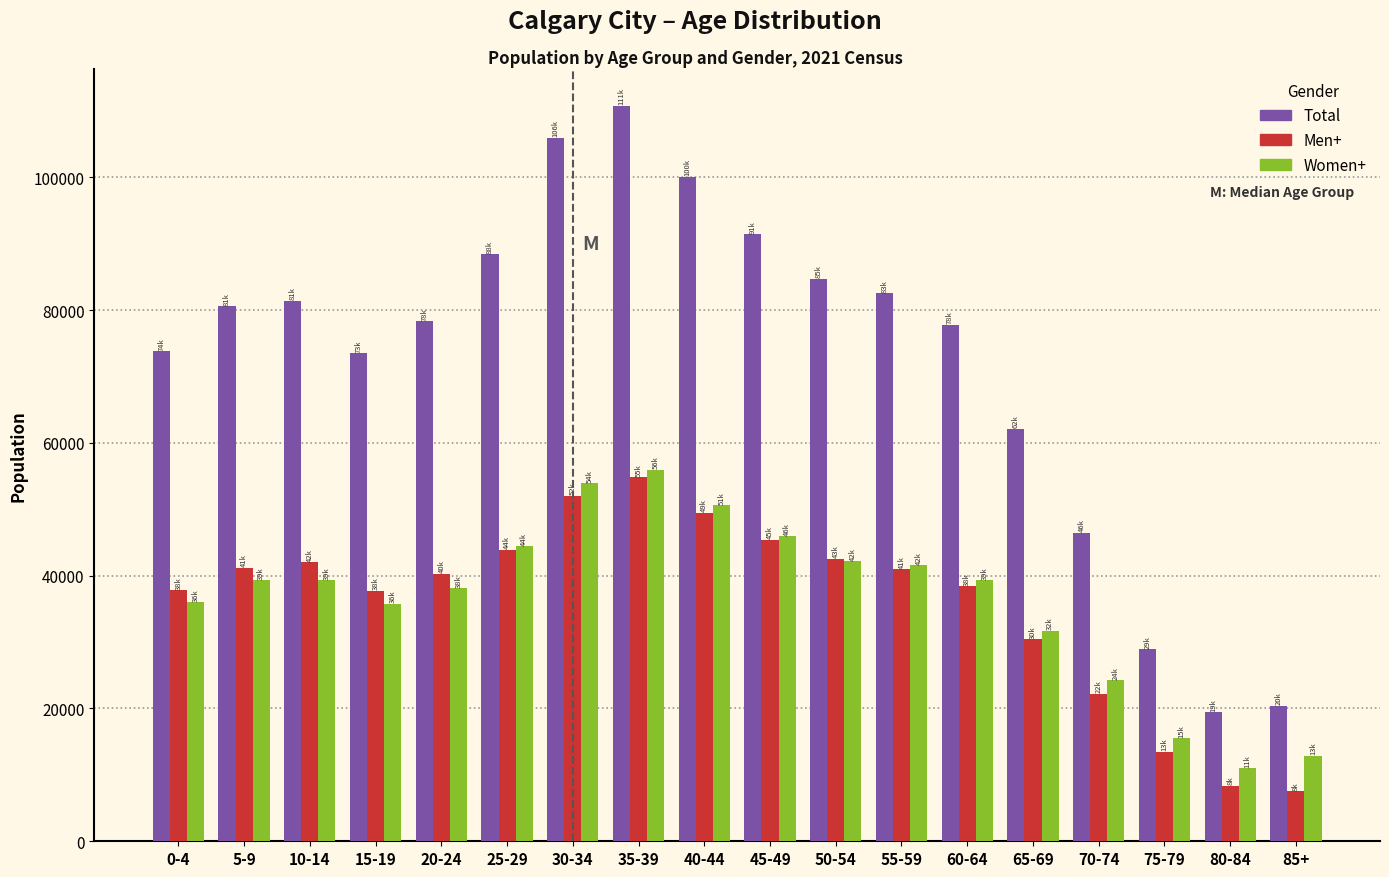

Which series has the largest total across all categories?

Total